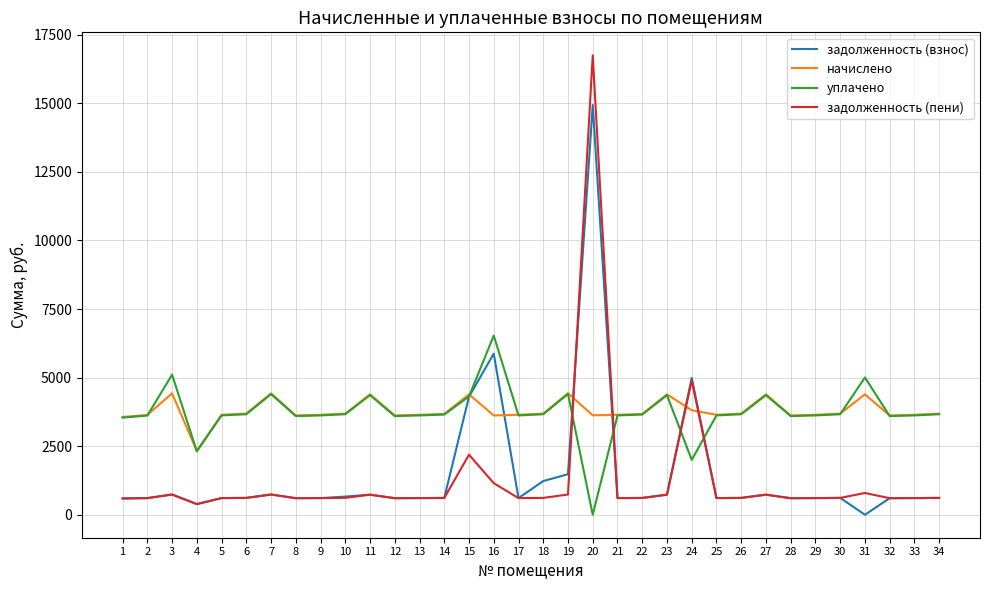

At which category is the sum across all series the highest?

20